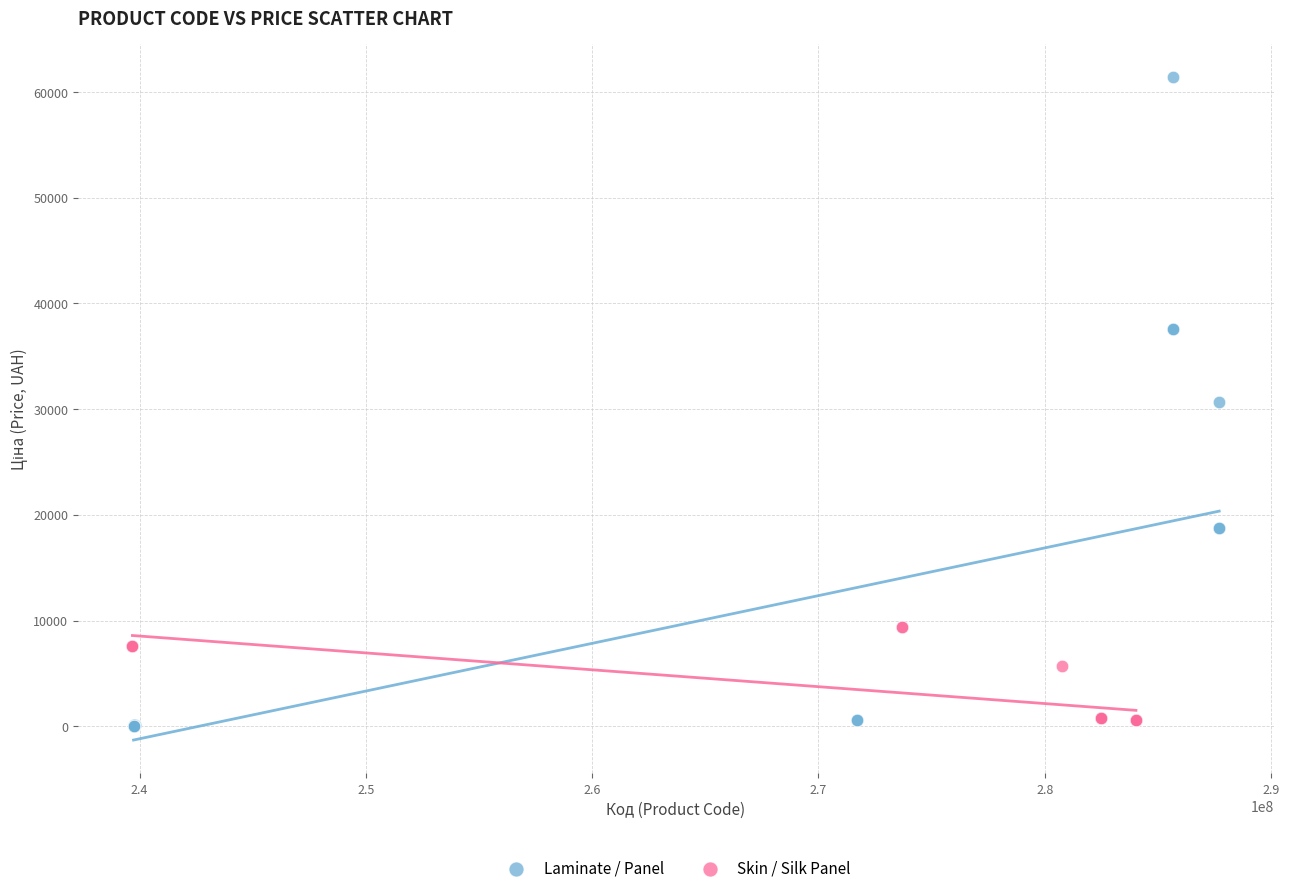

Which series contains the highest Y value?

Laminate / Panel